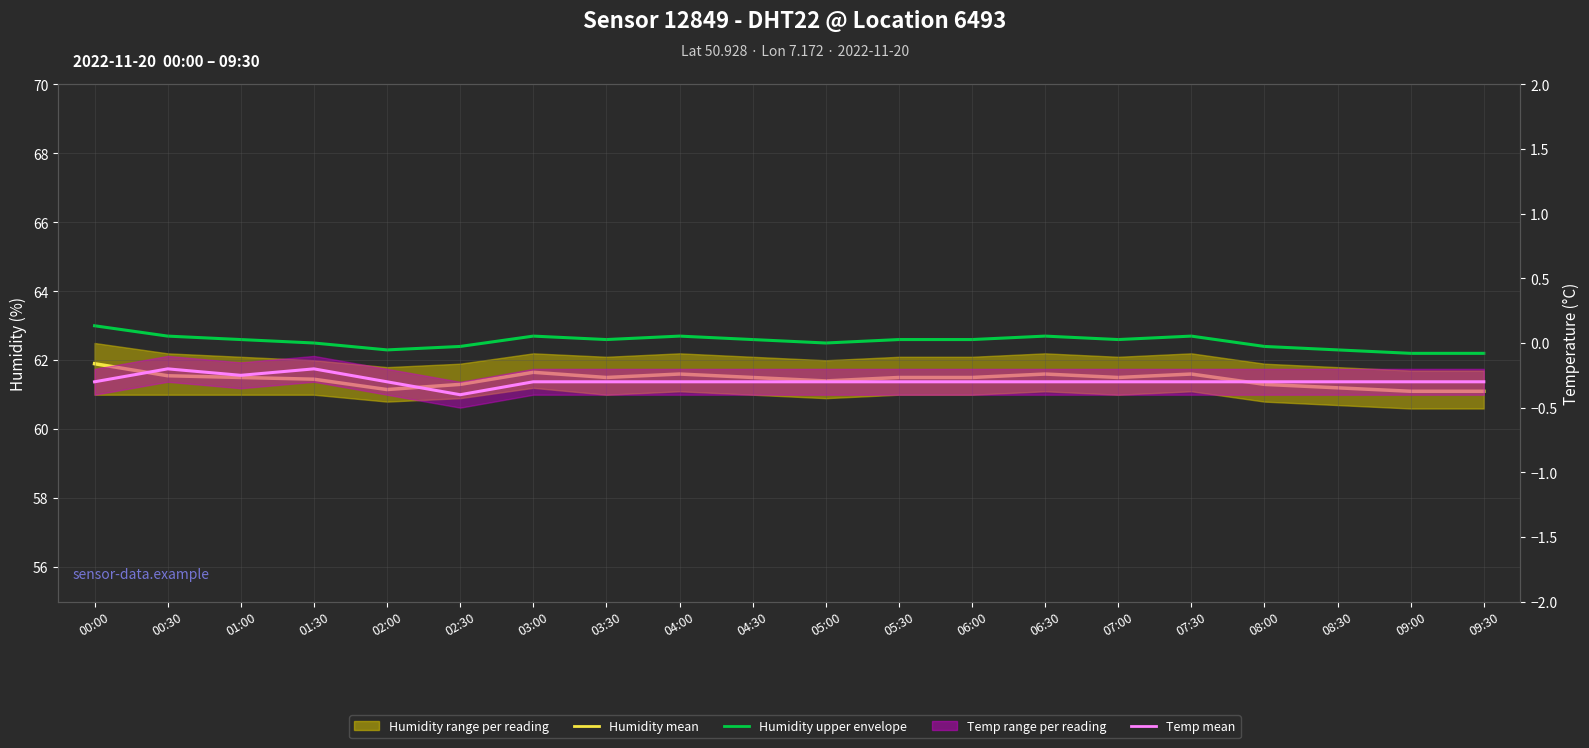

What value does the Humidity upper envelope series have at 07:30?

62.7